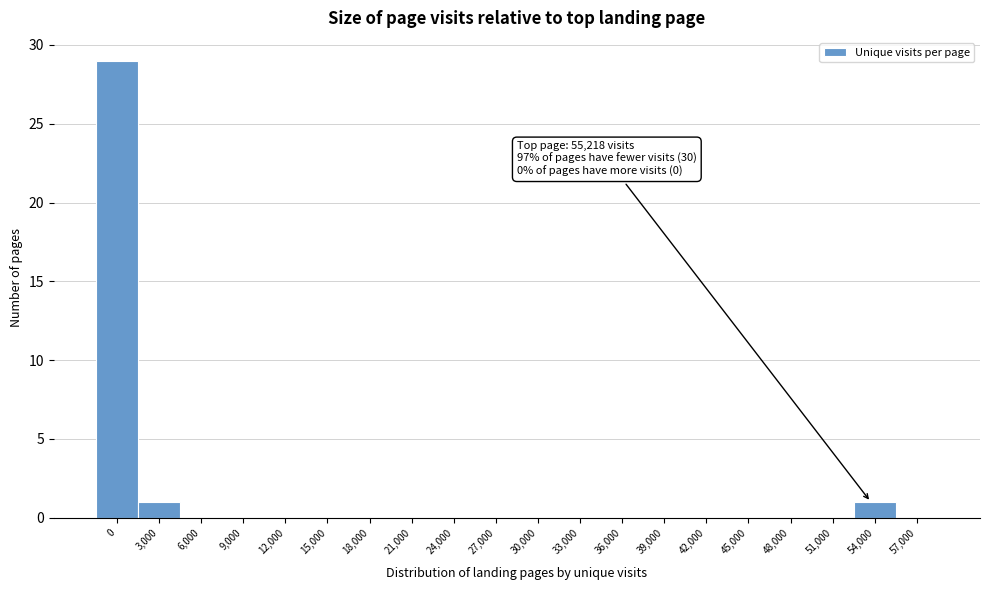

Reading left to right, list all the values displayed in this chart.

0=29	3,000=1	6,000=0	9,000=0	12,000=0	15,000=0	18,000=0	21,000=0	24,000=0	27,000=0	30,000=0	33,000=0	36,000=0	39,000=0	42,000=0	45,000=0	48,000=0	51,000=0	54,000=1	57,000=0